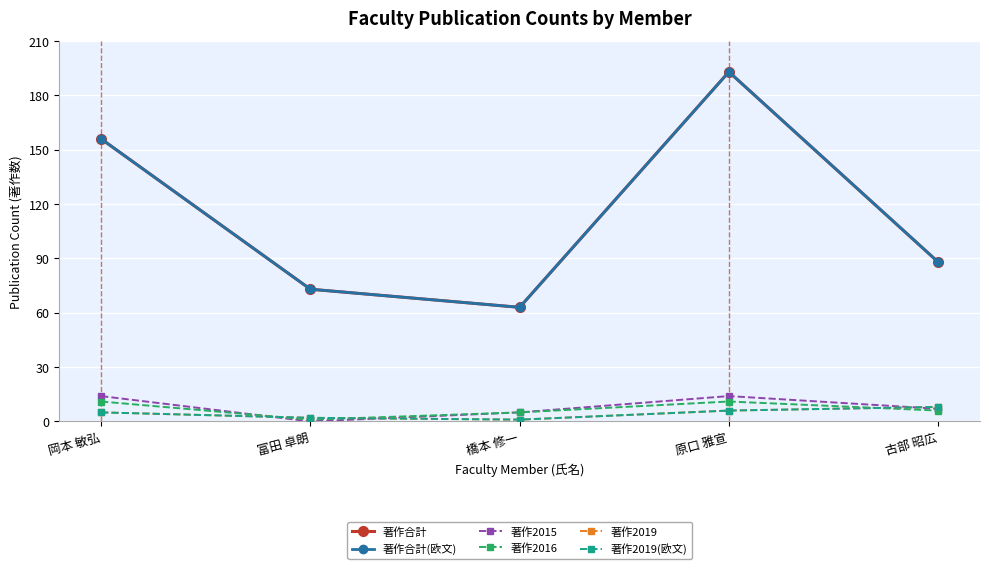

Reading right to left, what are all the values shown in this chart?

著作合計: 古部 昭広=88	原口 雅宣=193	橋本 修一=63	富田 卓朗=73	岡本 敏弘=156
著作合計(欧文): 古部 昭広=88	原口 雅宣=193	橋本 修一=63	富田 卓朗=73	岡本 敏弘=156
著作2015: 古部 昭広=7	原口 雅宣=14	橋本 修一=5	富田 卓朗=0	岡本 敏弘=14
著作2016: 古部 昭広=6	原口 雅宣=11	橋本 修一=5	富田 卓朗=1	岡本 敏弘=11
著作2019: 古部 昭広=8	原口 雅宣=6	橋本 修一=1	富田 卓朗=2	岡本 敏弘=5
著作2019(欧文): 古部 昭広=8	原口 雅宣=6	橋本 修一=1	富田 卓朗=2	岡本 敏弘=5